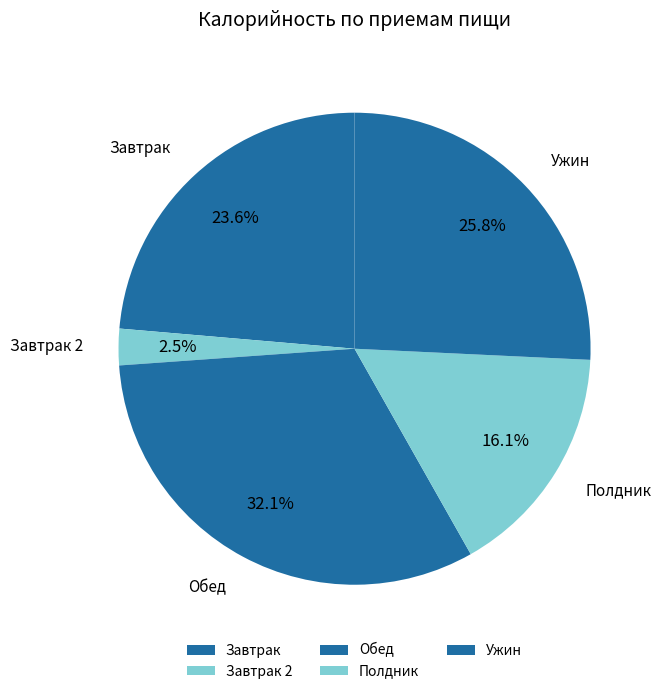

Which category has the smallest portion of the pie?

Завтрак 2